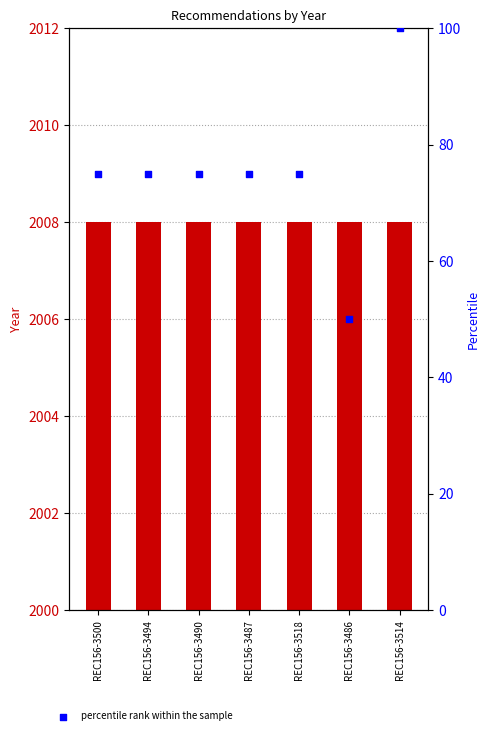

At which category is the sum across all series the highest?

REC156-3514